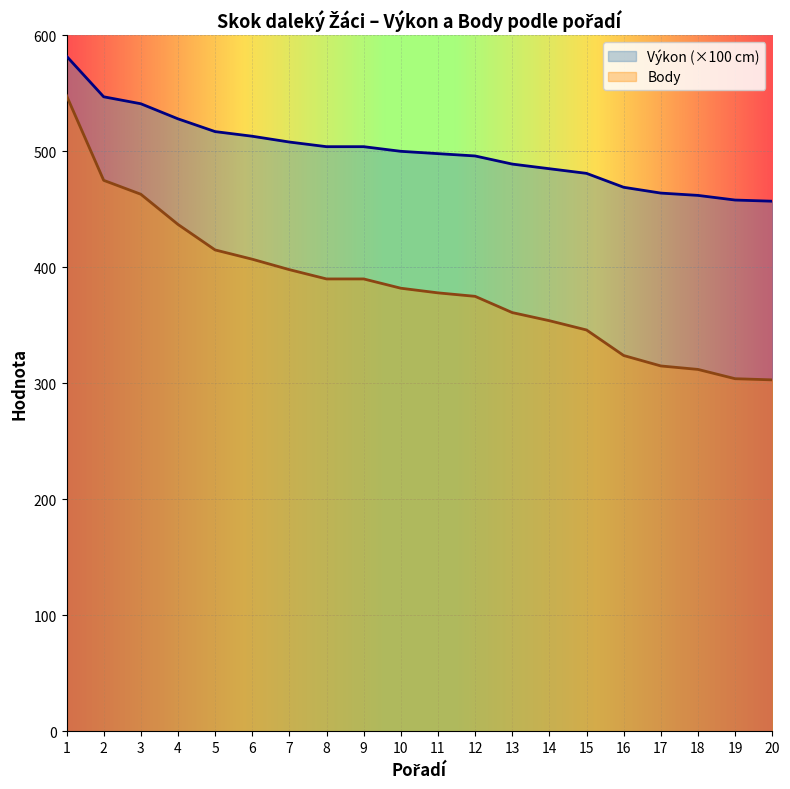

What is the value of the Body point at the 12th from the left?

375.0